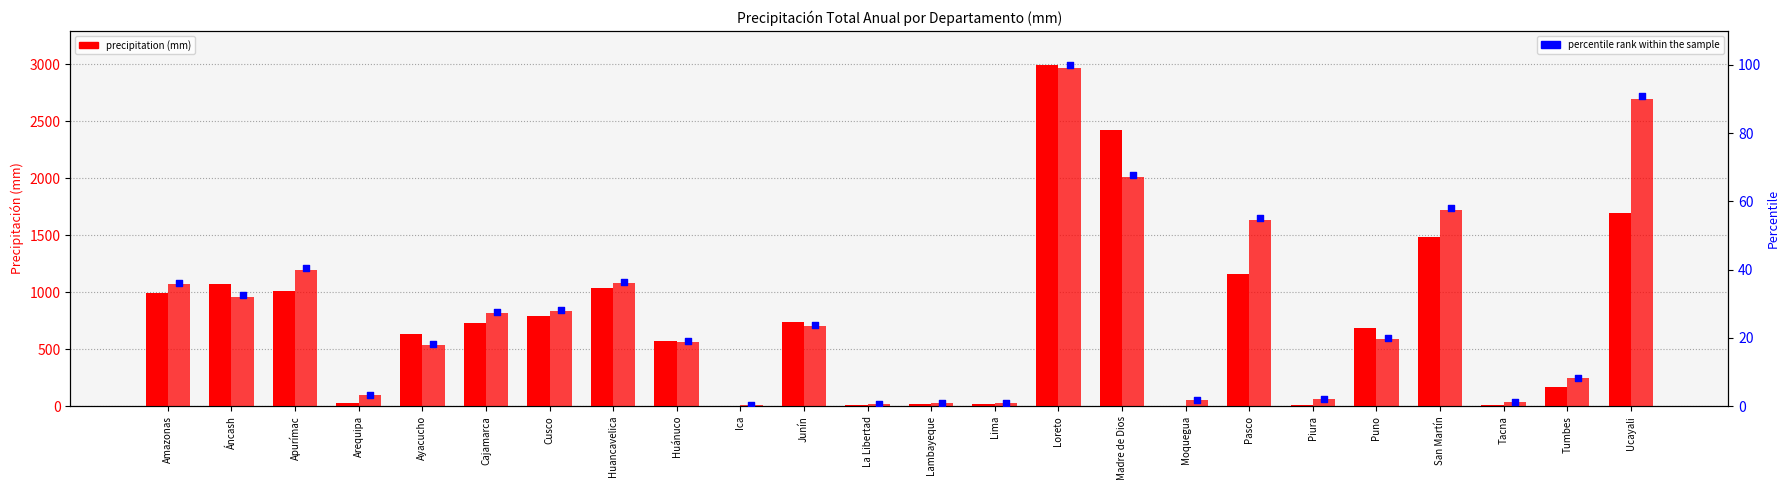

At how many categories does at least one series exceed 1037?

9